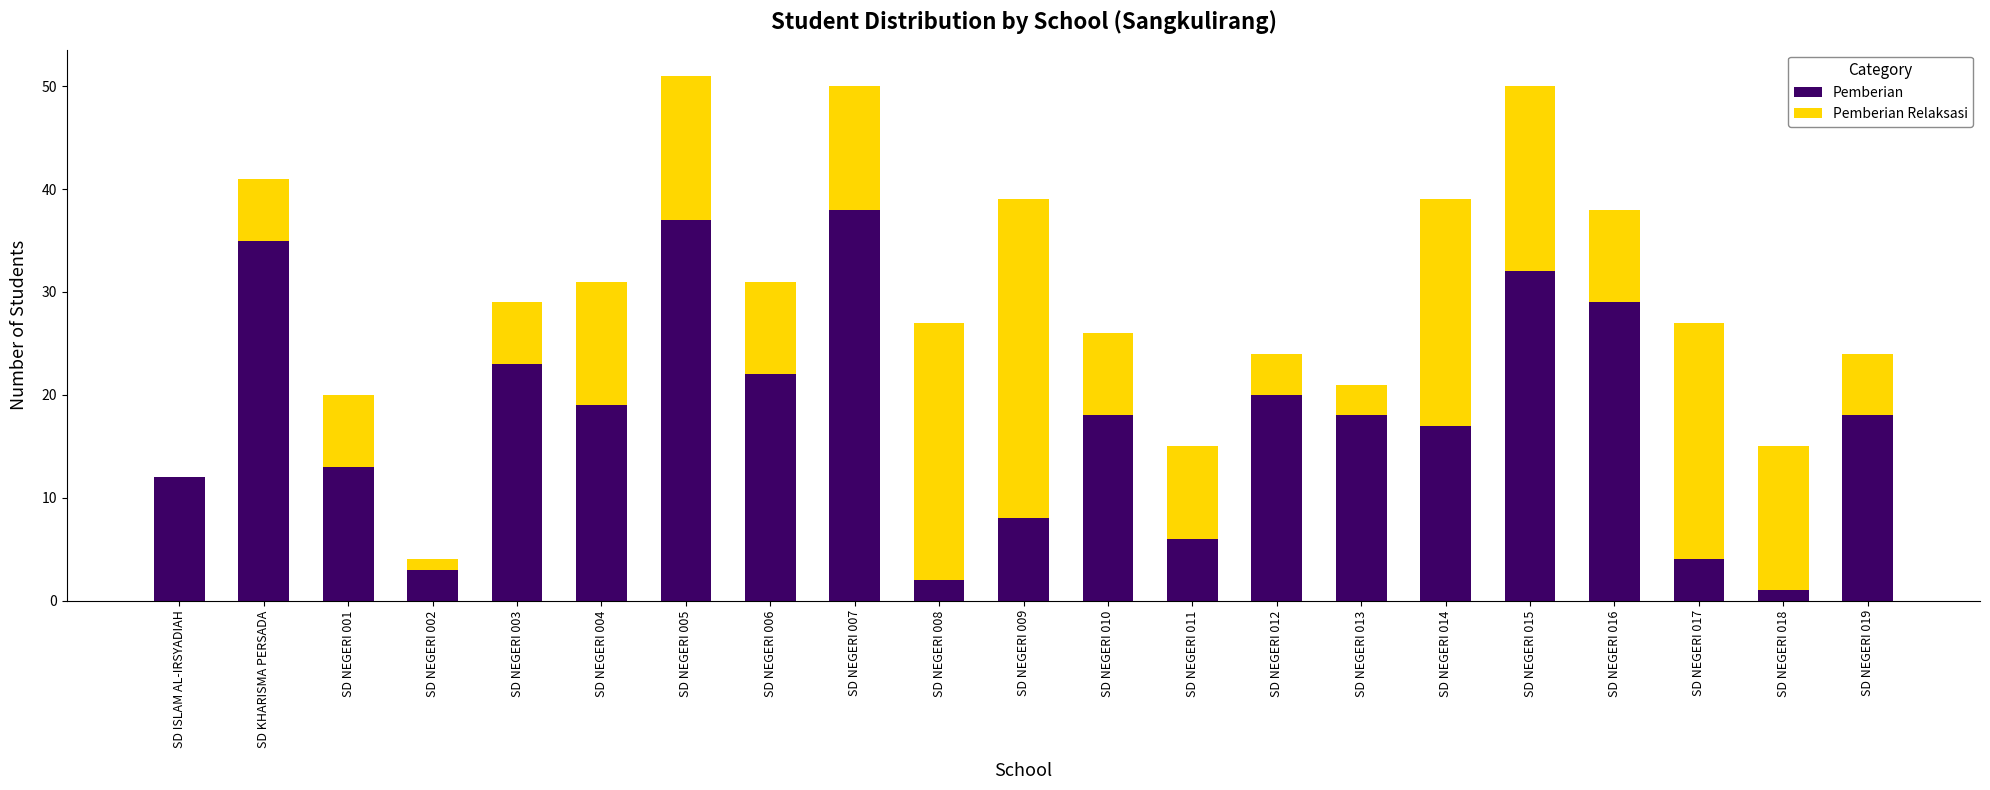

Is it true that Pemberian equals 63 at SD NEGERI 005?

False